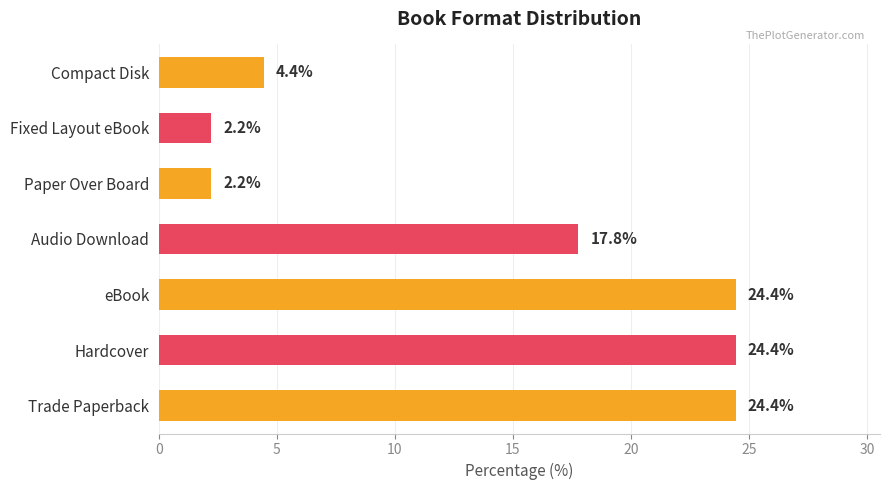

What is the ratio of the value at Hardcover to the value at Audio Download?

1.4